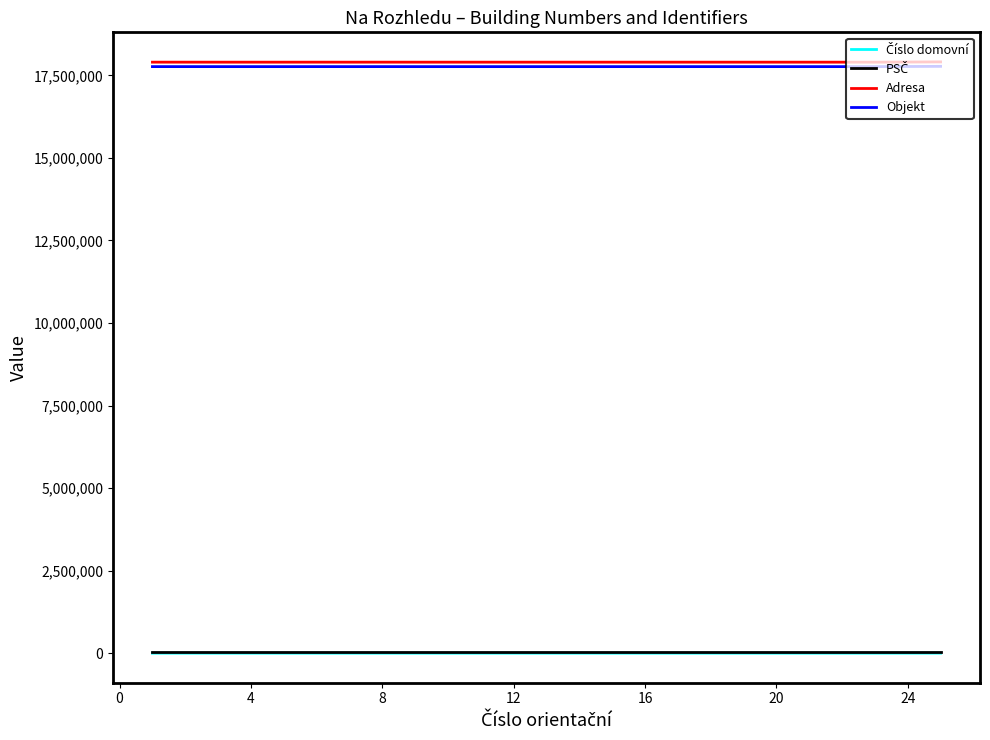

What is the lowest value of the Objekt series?

17766249